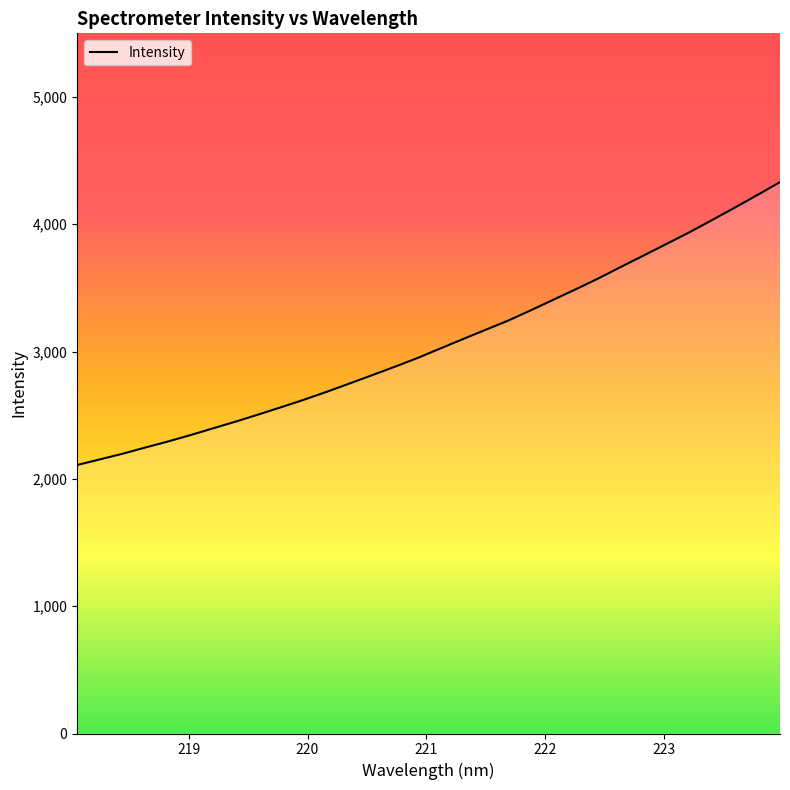

Does the chart display data point markers on the line(s)?

No